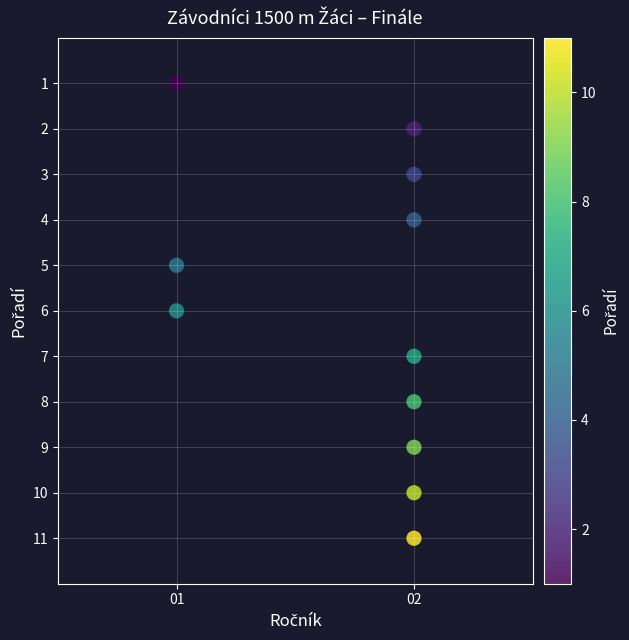

What is the range of Y values (max minus min)?

10